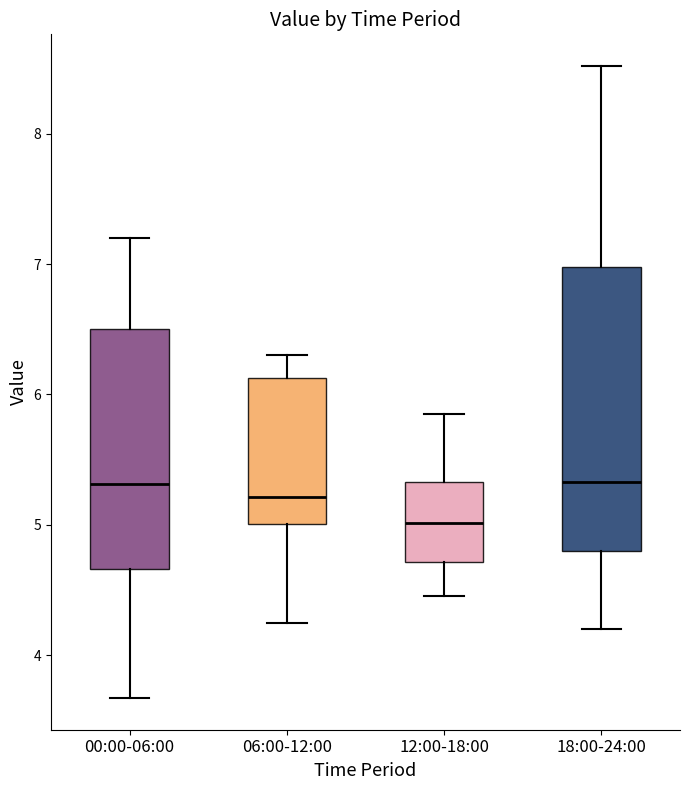

Which box has the lowest median line?

12:00-18:00